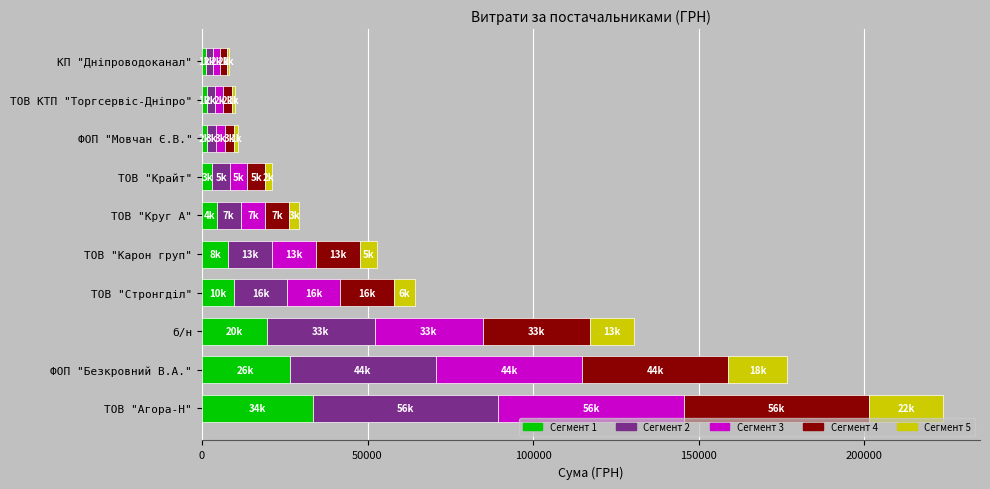

At which category is the sum across all series the highest?

ТОВ "Агора-Н"